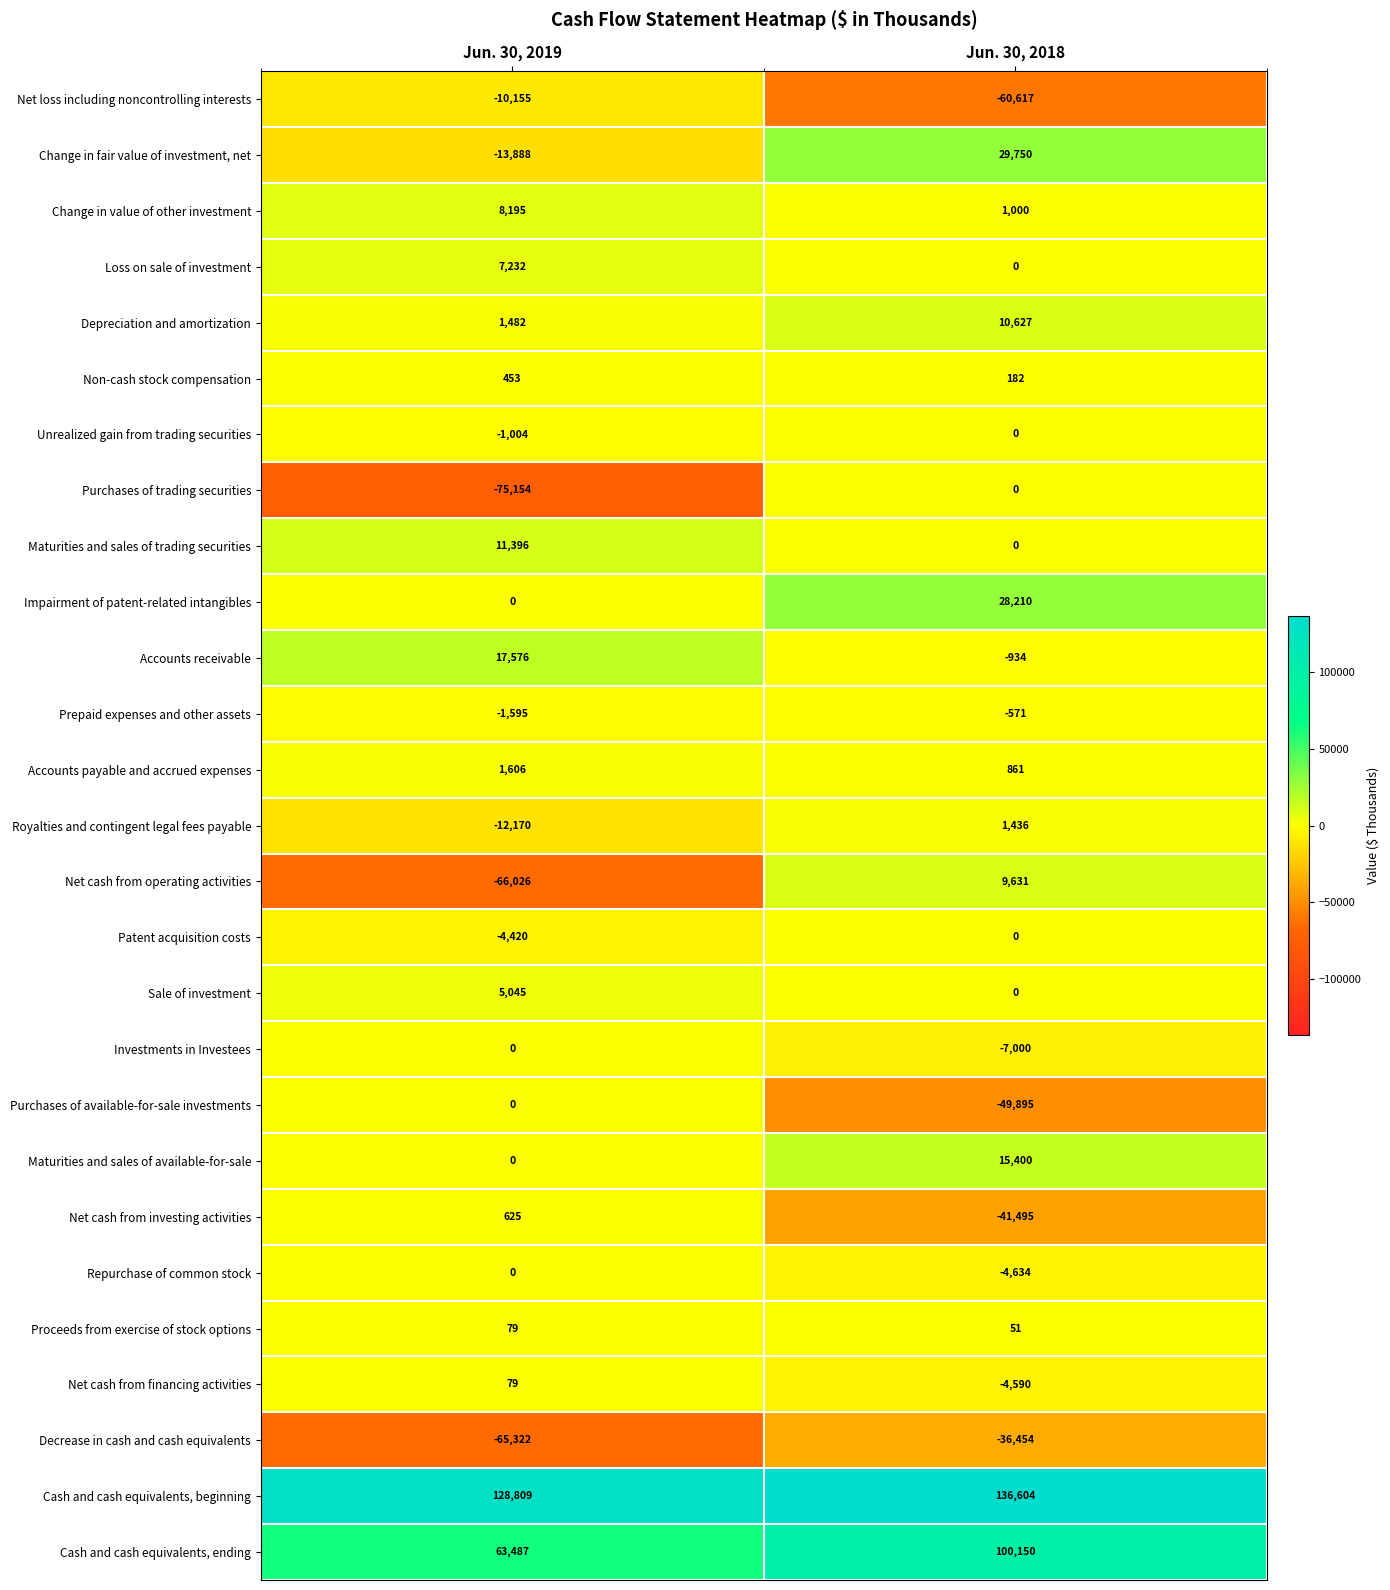

What is the greatest value displayed?

136604